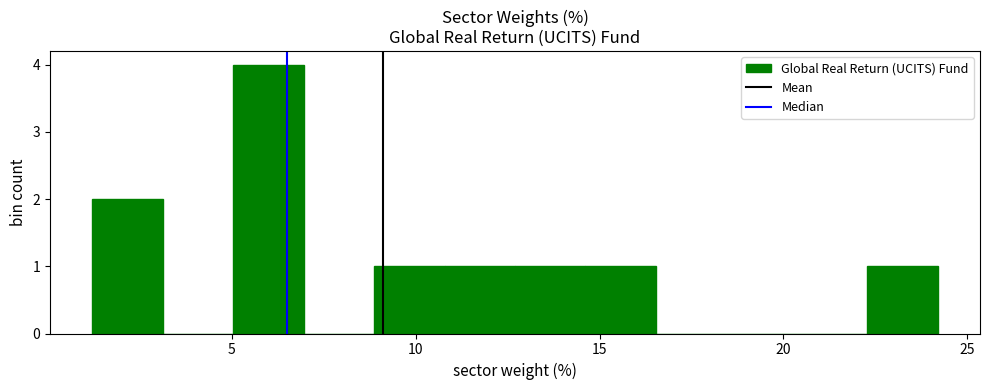

Around what value on the x-axis is the tallest bar? Give the approximate position of its centre, as read against the axis.

6.0